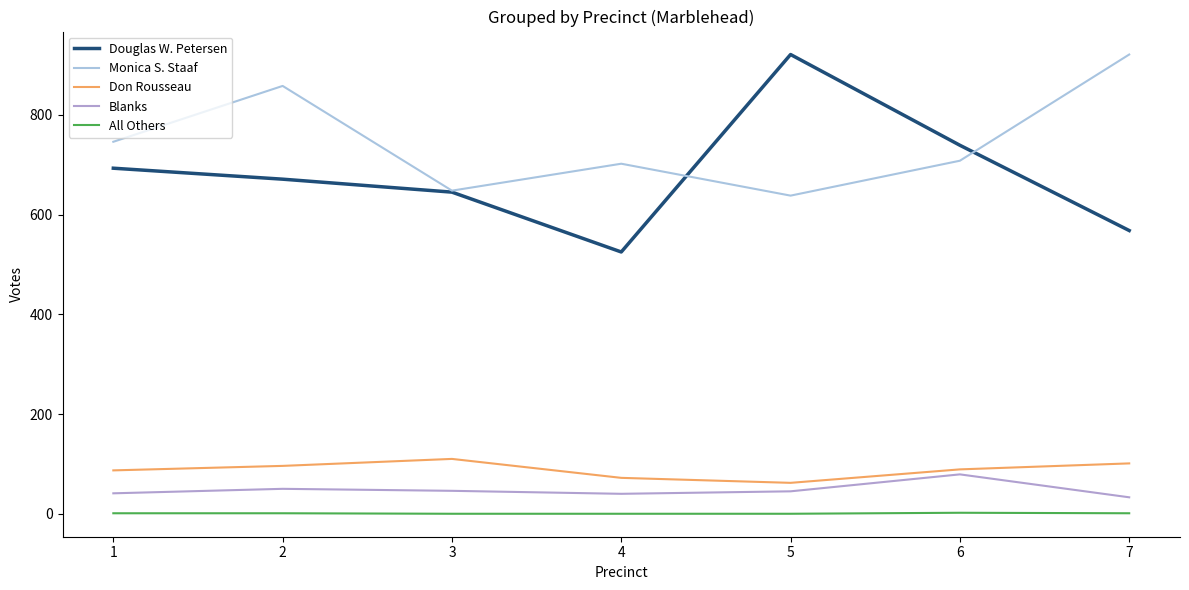

Which category has the lowest value in the Monica S. Staaf series?

5